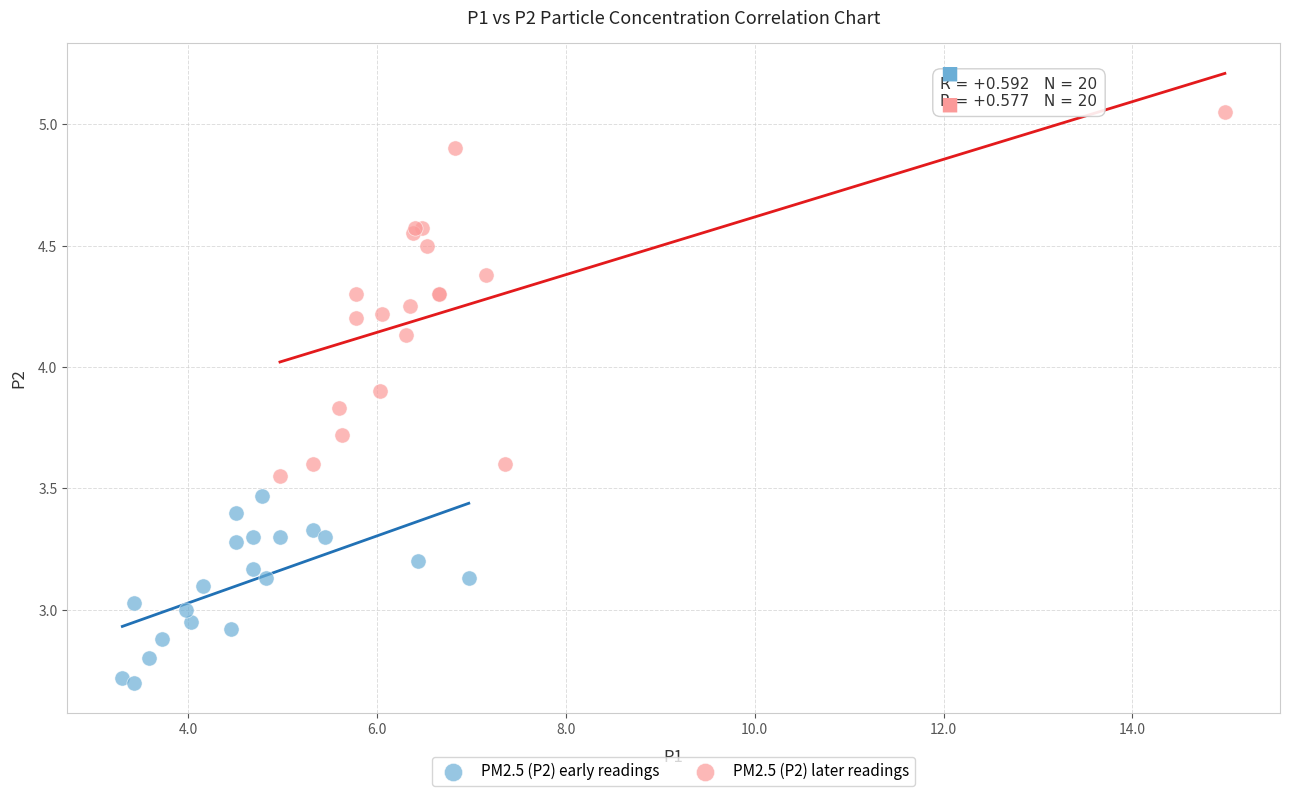

Which series has the widest spread of Y values?

PM2.5 (P2) later readings